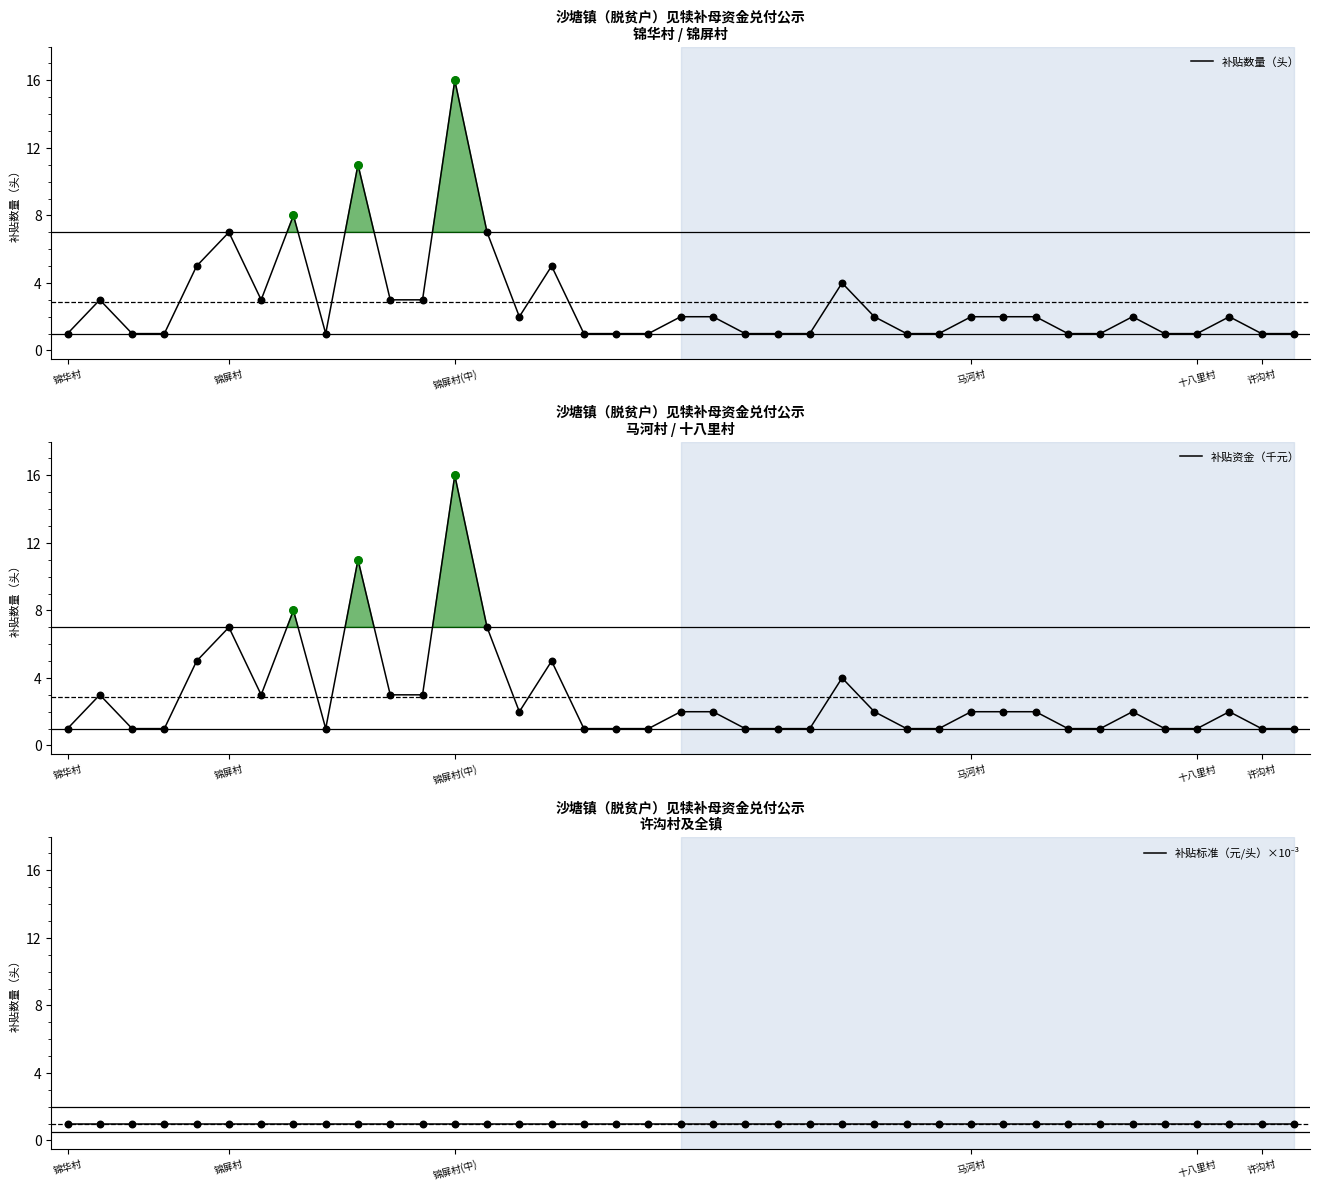

Is the value of 补贴标准（元/头）×10⁻³ at 16 greater than the value of 补贴资金（千元） at 33?

No